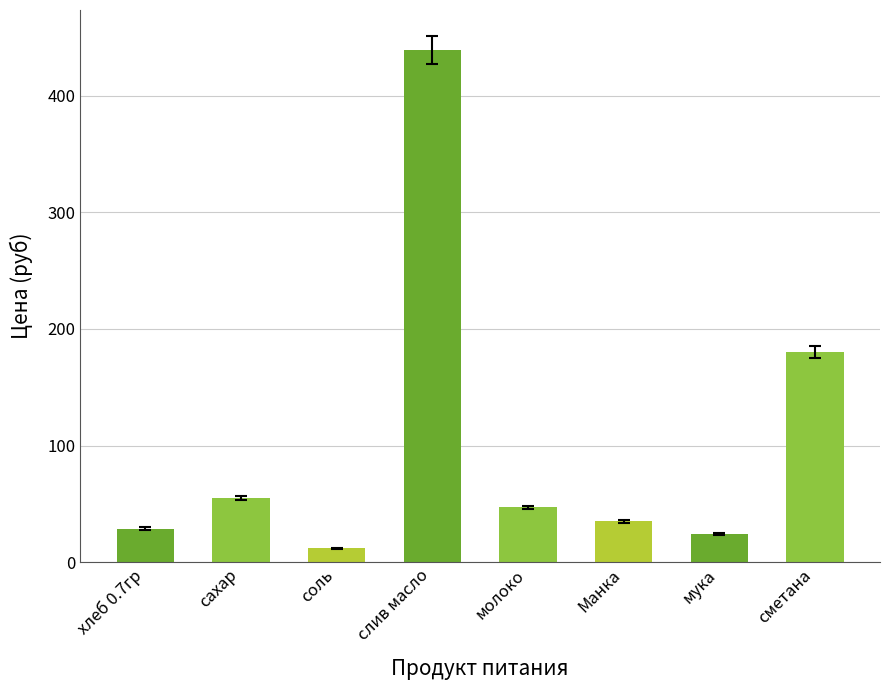

How many data points are less than 47?

4